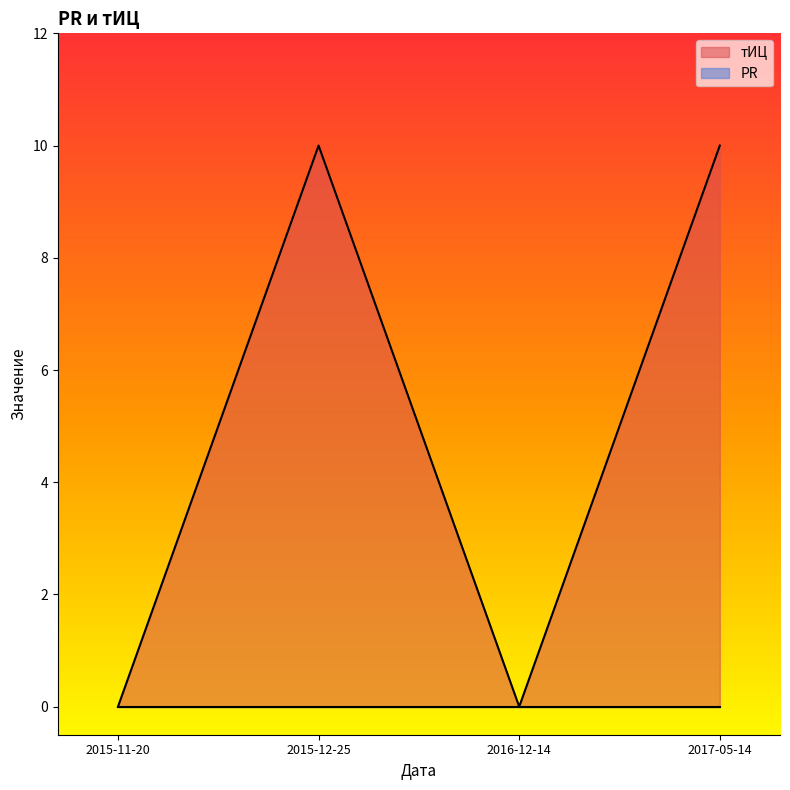

Where is the first local minimum?

2016-12-14